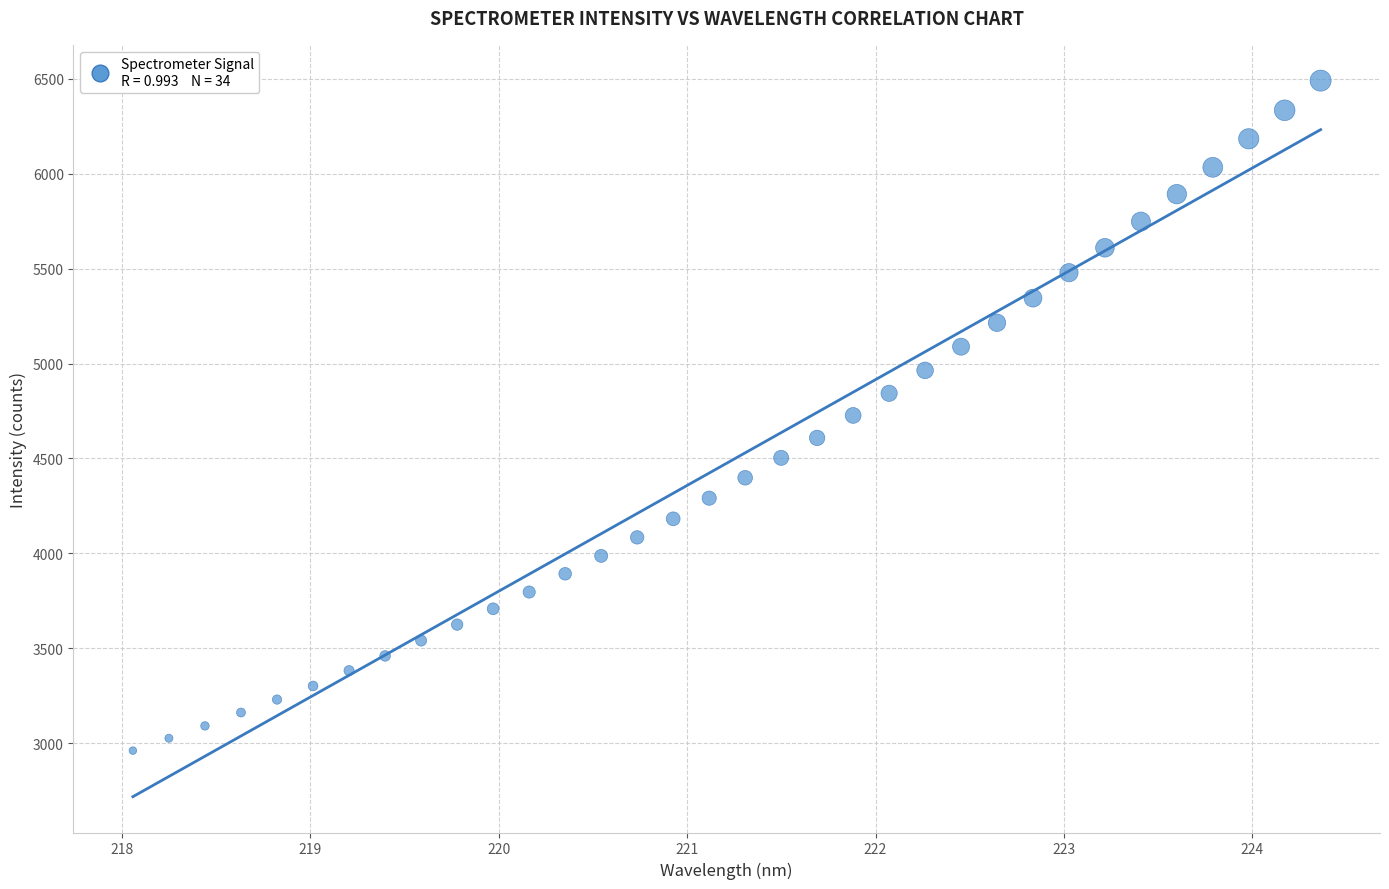

What is the range of Y values (max minus min)?

3529.8